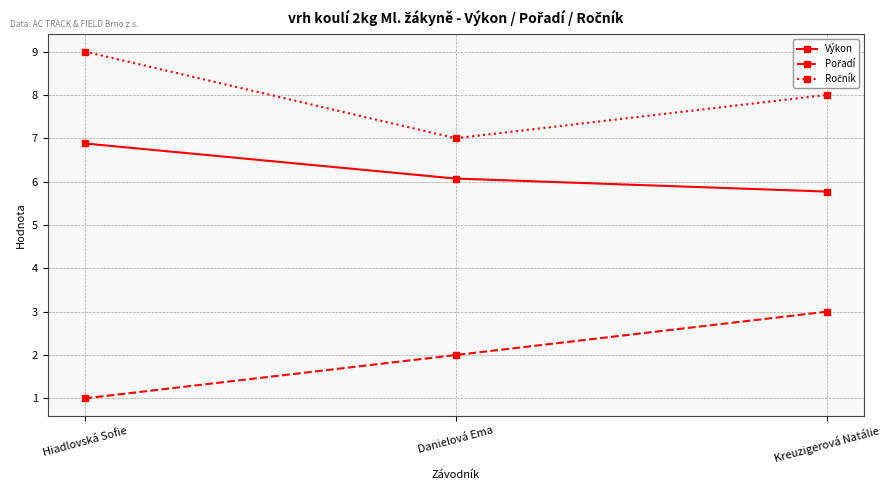

What is the spread (max minus min) of values at Kreuzigerová Natálie?

5.0